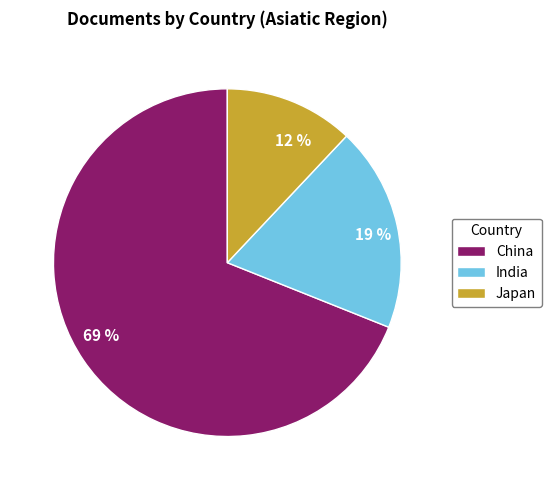

What is the largest slice in the pie chart?

China